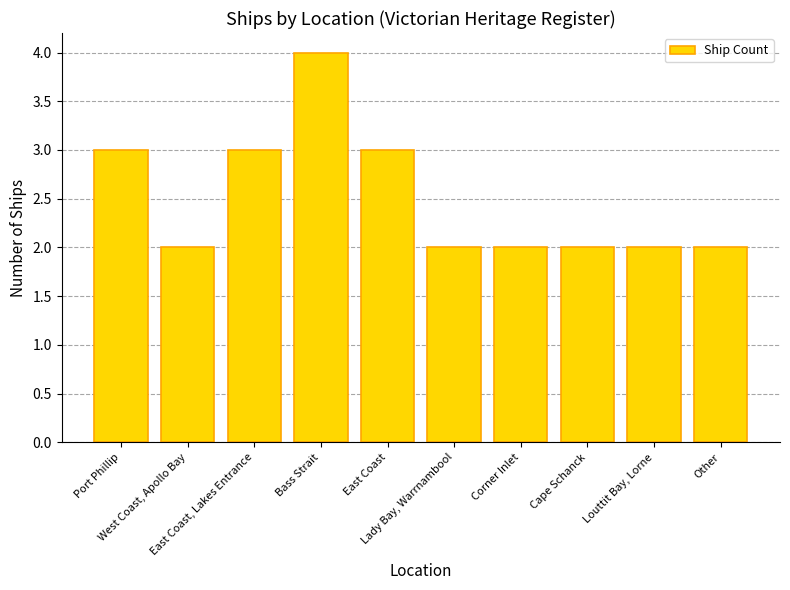

Reading left to right, list all the values displayed in this chart.

3	2	3	4	3	2	2	2	2	2